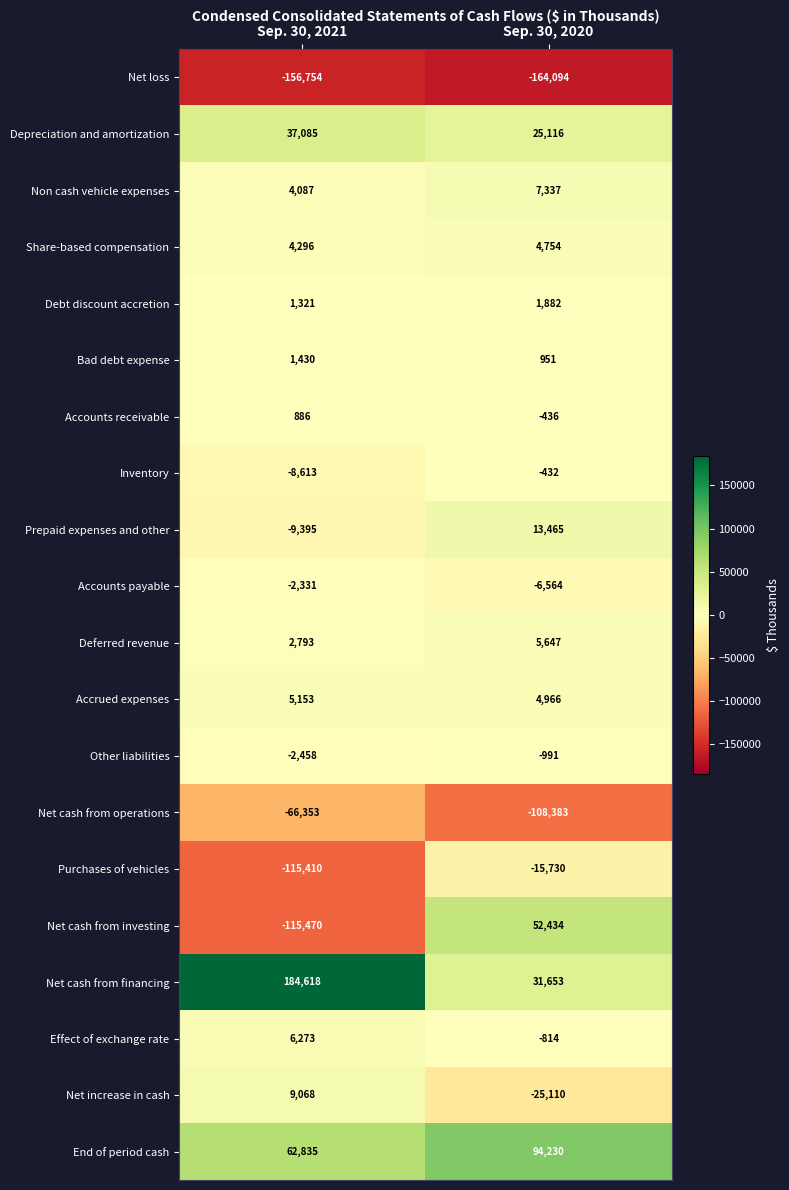

Is the value of Bad debt expense at Sep. 30, 2020 greater than the value of Net cash from investing at Sep. 30, 2020?

No